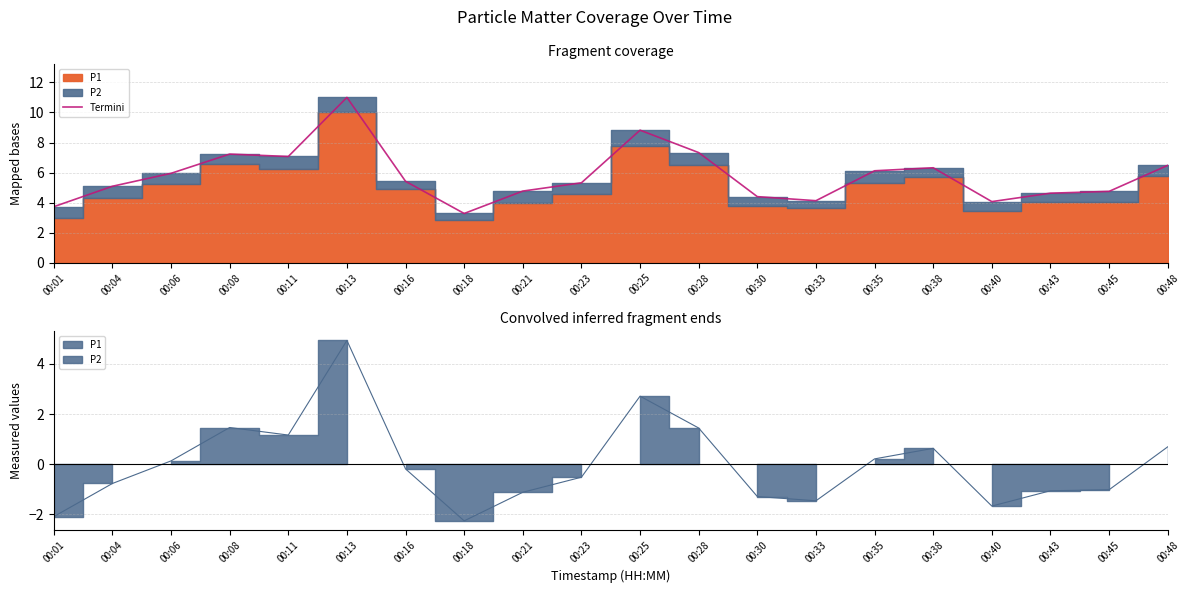

Rank the categories by value from lowest to highest.

00:18, 00:01, 00:40, 00:33, 00:30, 00:43, 00:45, 00:21, 00:04, 00:23, 00:16, 00:06, 00:35, 00:38, 00:48, 00:11, 00:08, 00:28, 00:25, 00:13